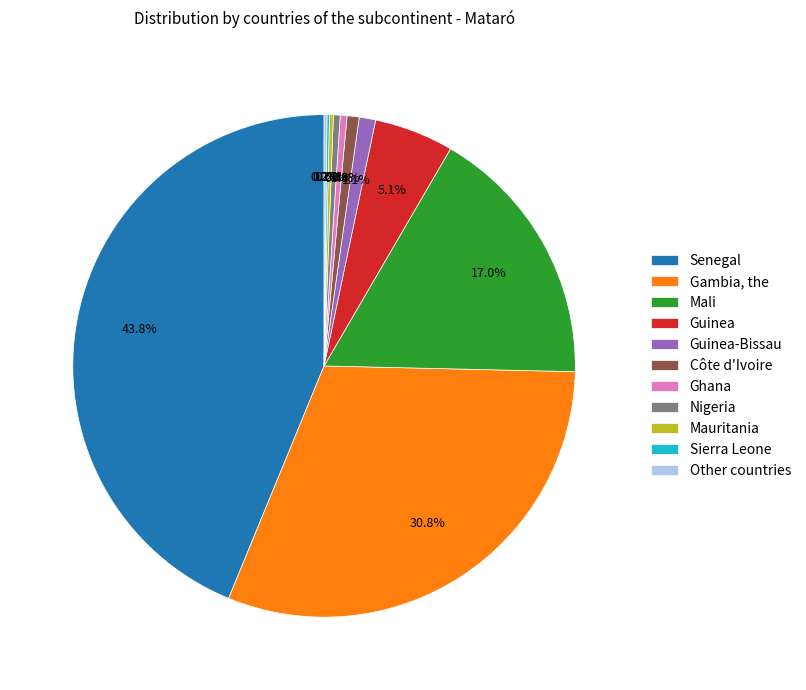

Between Nigeria and Mali, which is larger?

Mali